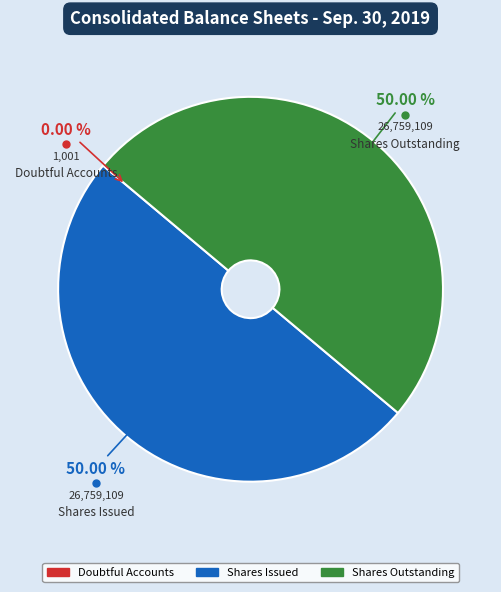

What is the smallest slice in the pie chart?

Allowance for doubtful accounts